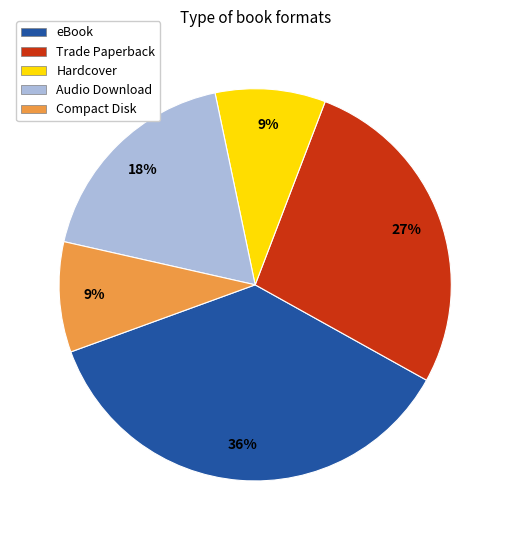

To the nearest percent, what is the difference between the Hardcover and Trade Paperback slice percentages?

18%